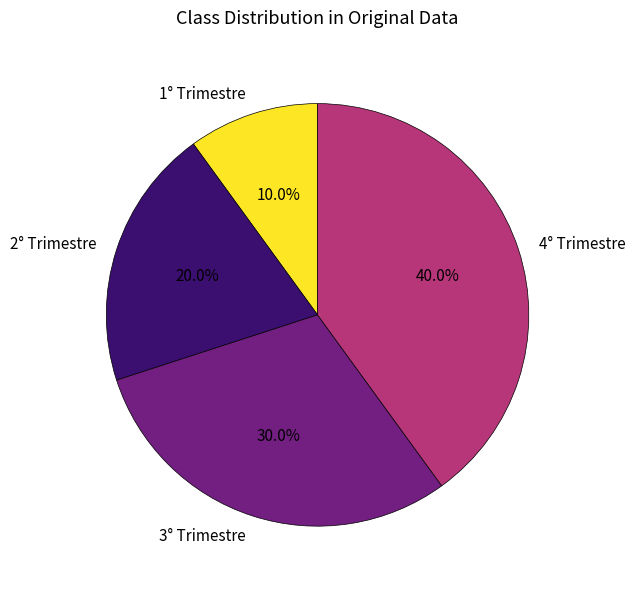

The 4° Trimestre slice represents 48% of the pie. True or false?

False